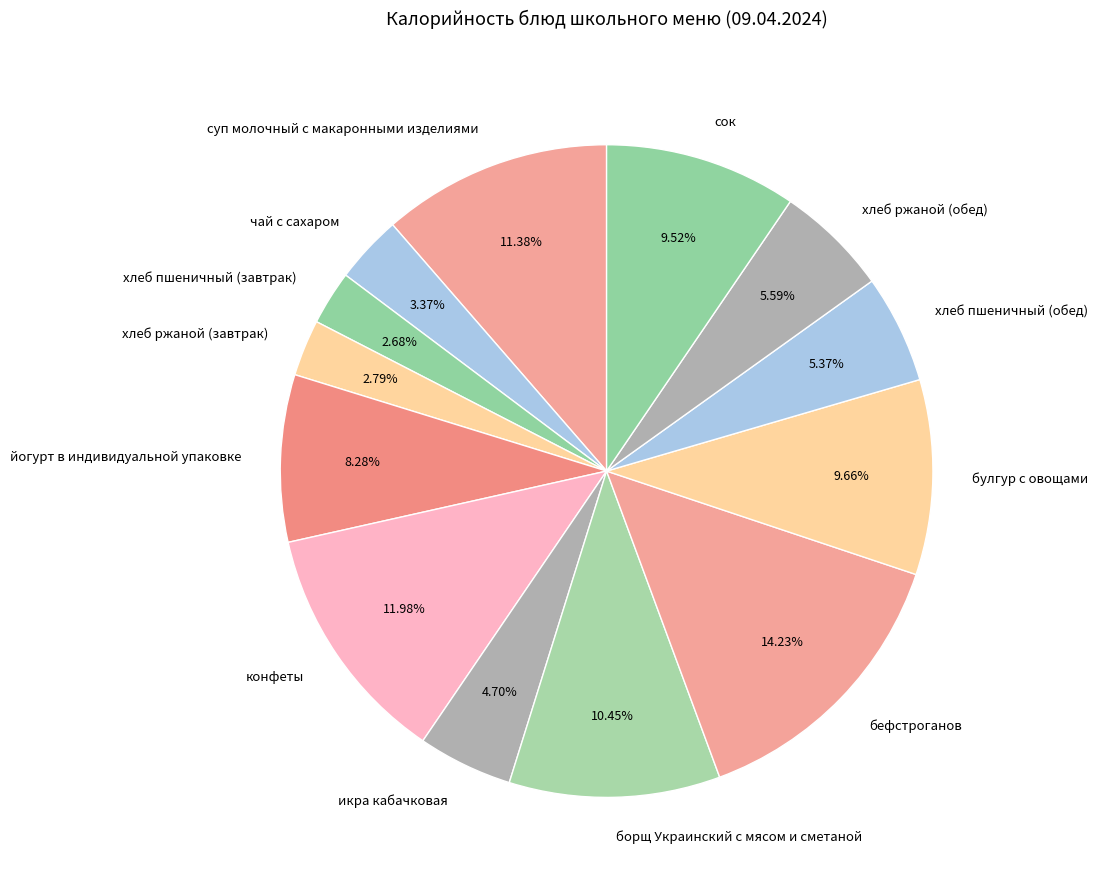

What is the largest slice in the pie chart?

бефстроганов